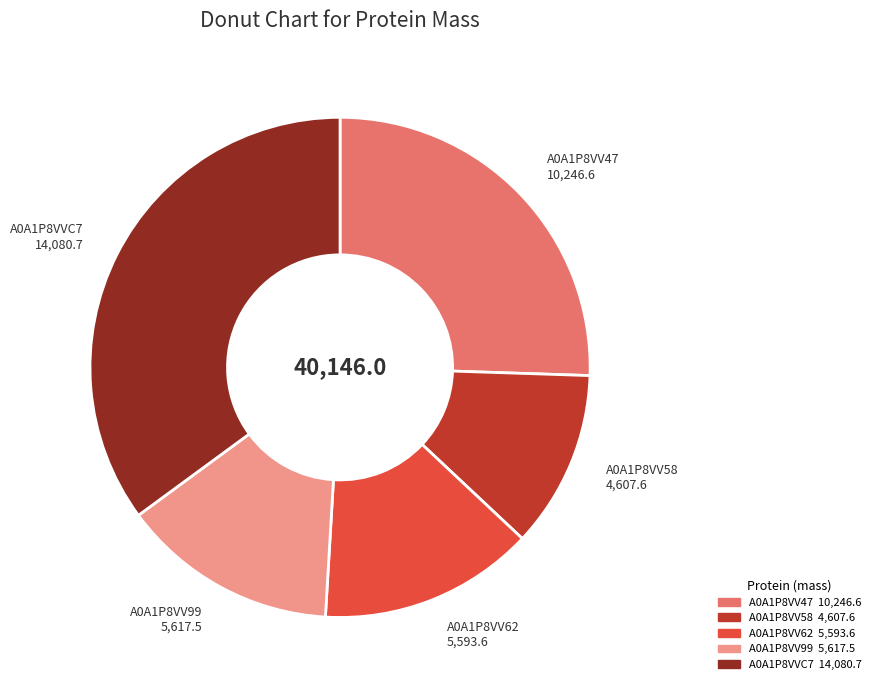

Combined, do A0A1P8VV58 and A0A1P8VV47 account for over 50%?

No